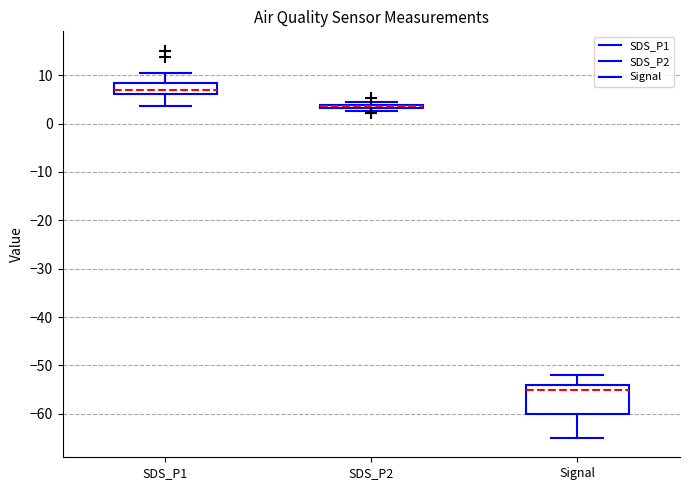

Comparing the boxes themselves (not the whiskers), which one is the tallest?

Signal